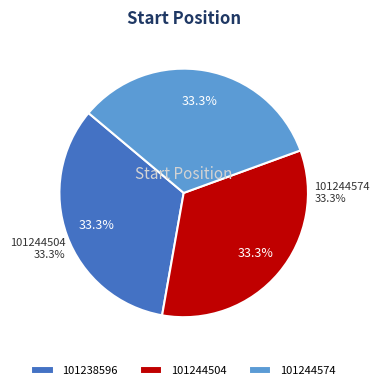

True or false: 101244504 accounts for 44% of the total.

False